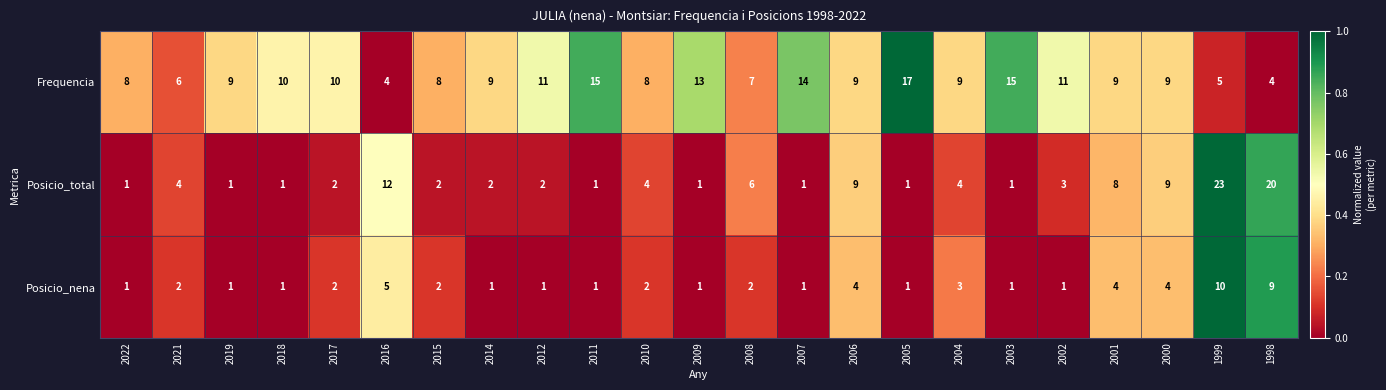

What is the maximum value for Posicio_nena?

10